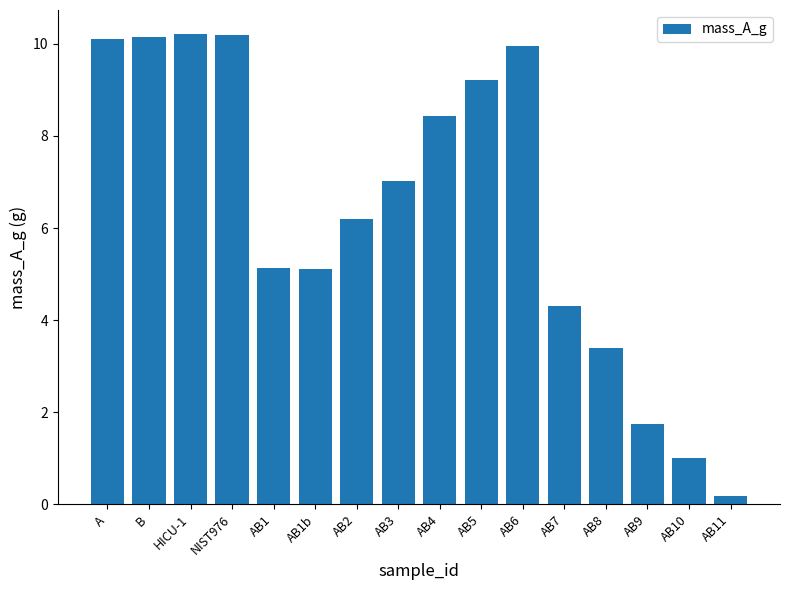

What is the maximum value shown in the chart?

10.2